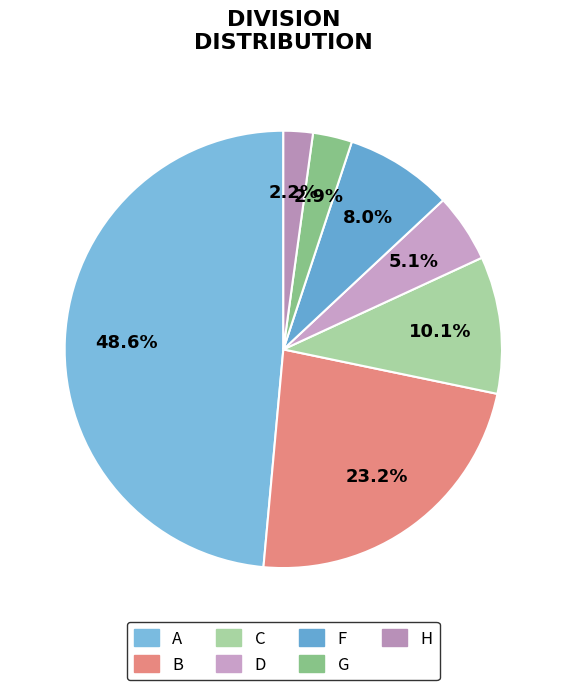

How many slices are in this pie chart?

7